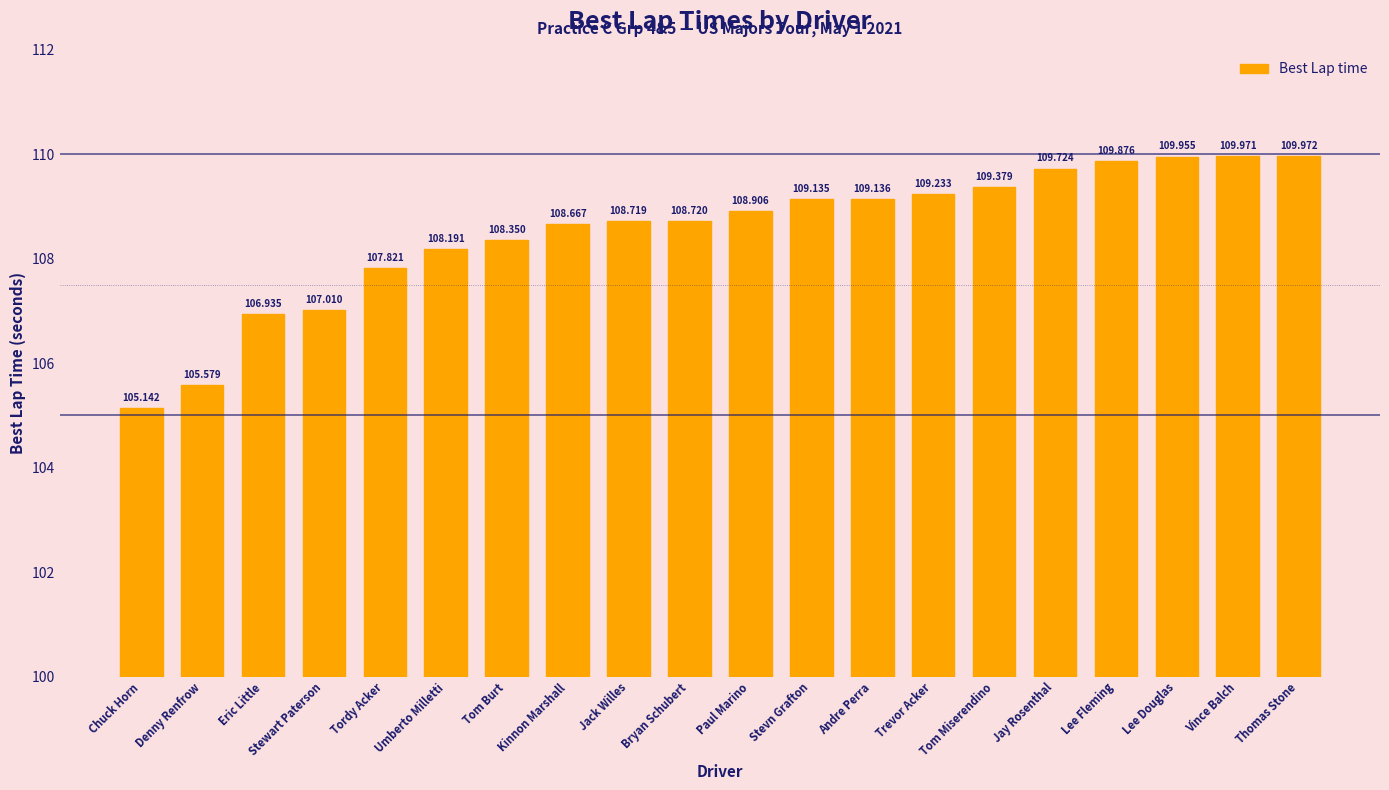

Which has a higher value, Umberto Milletti or Vince Balch?

Vince Balch